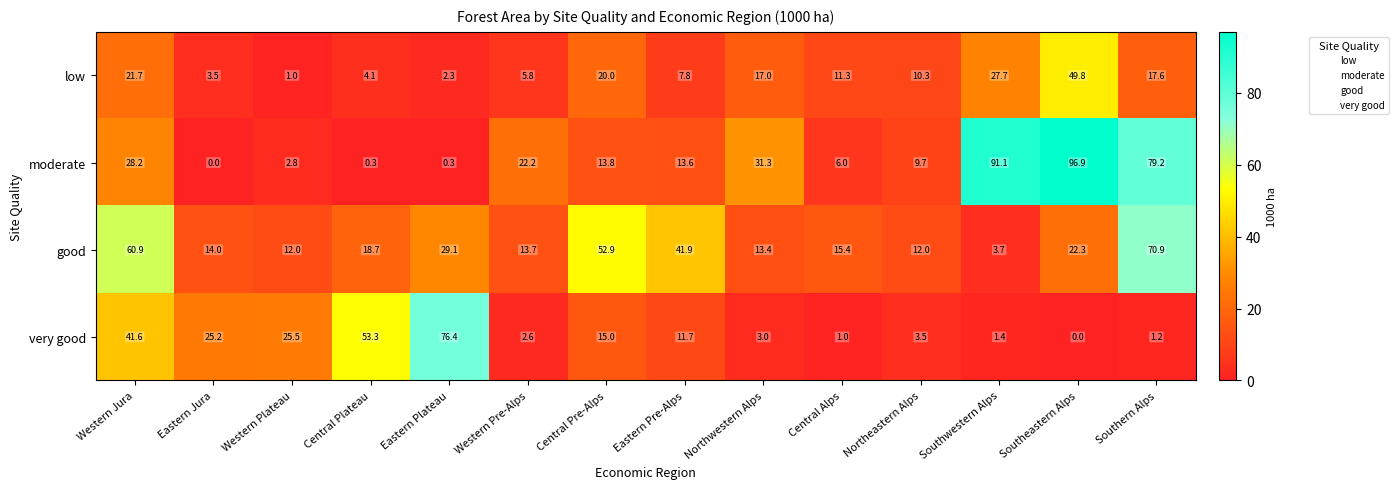

Count the number of data series in this chart.

4